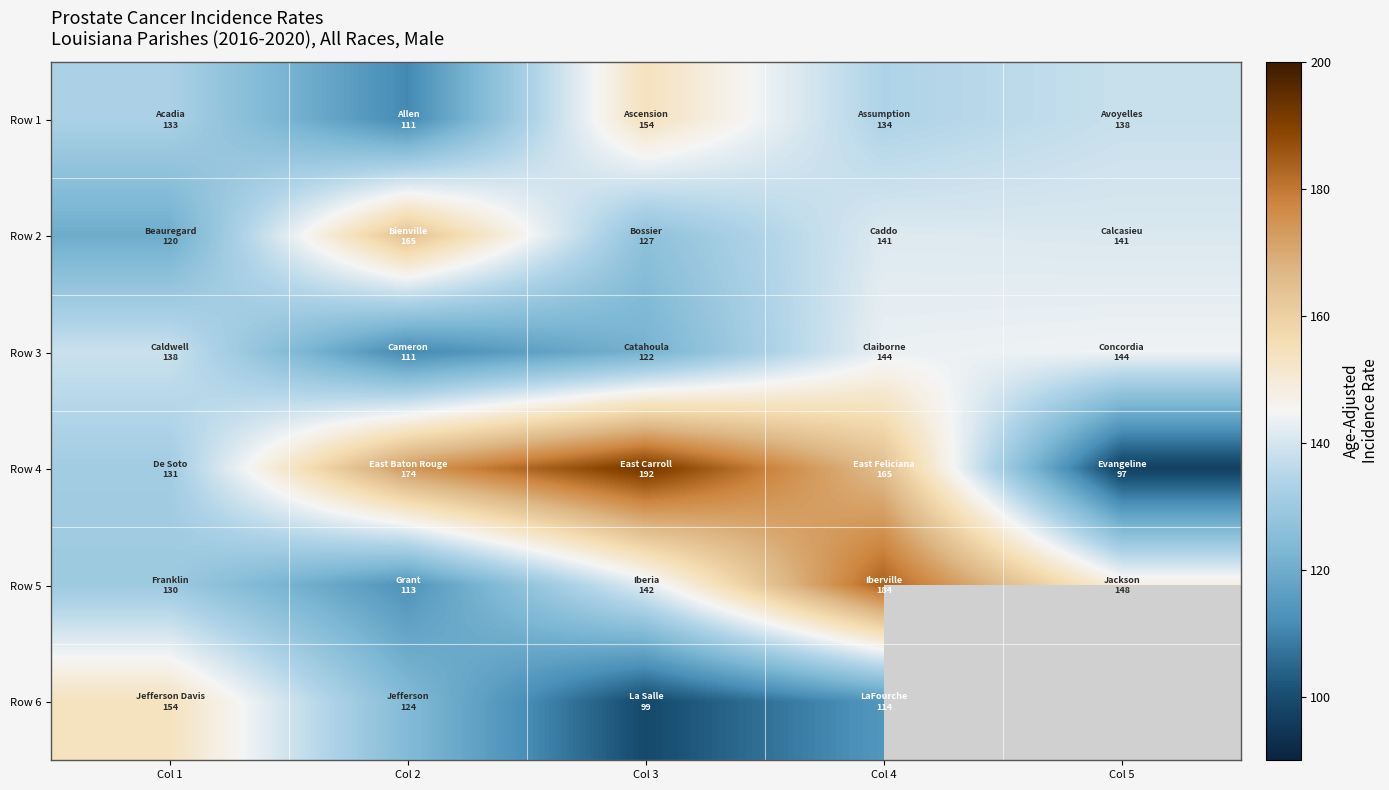

At which category is the sum across all series the highest?

Col 4